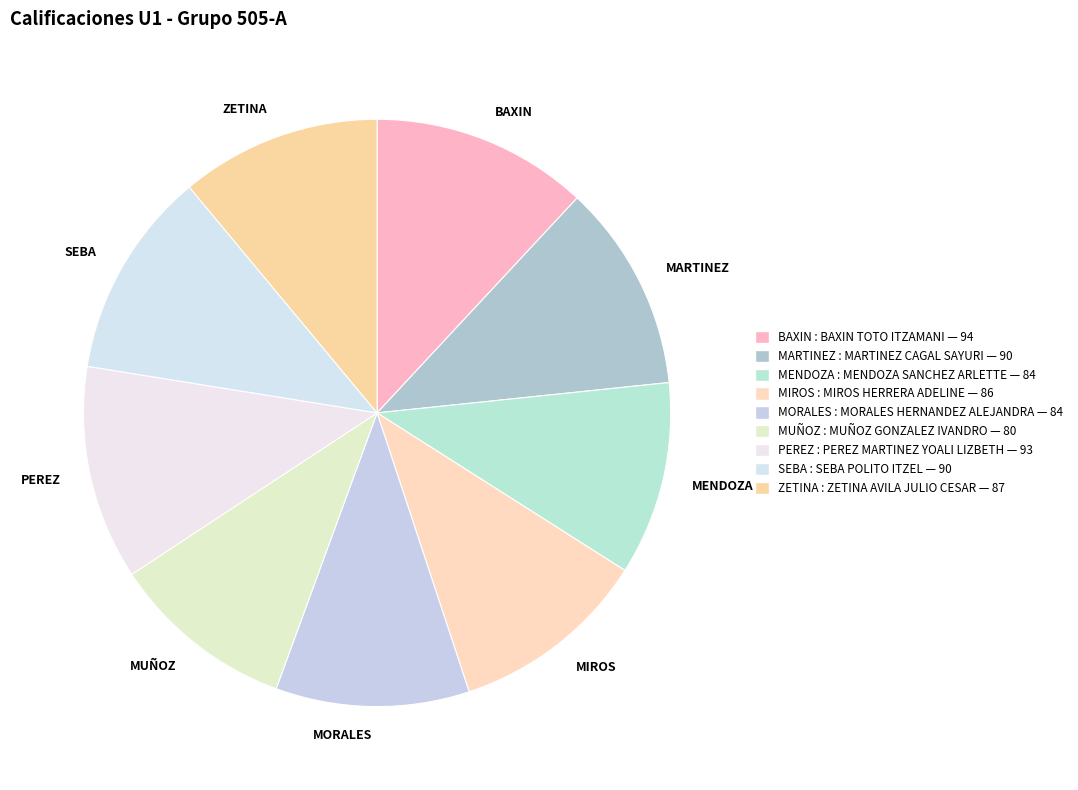

Which category has the smallest portion of the pie?

MUÑOZ